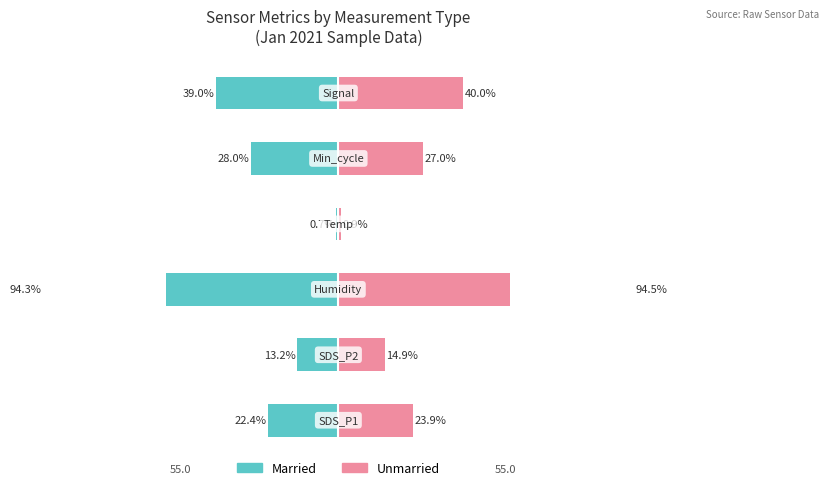

How many bars are there in each group?

2